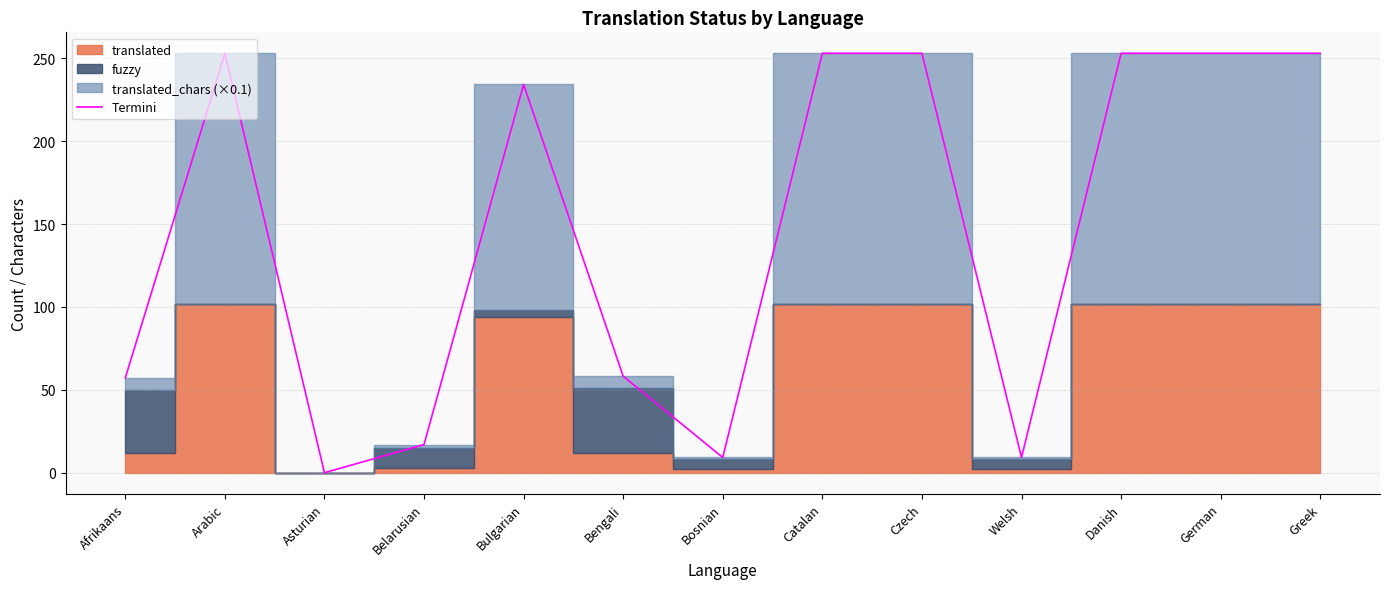

What is the value of the 11th point from the left?

253.0